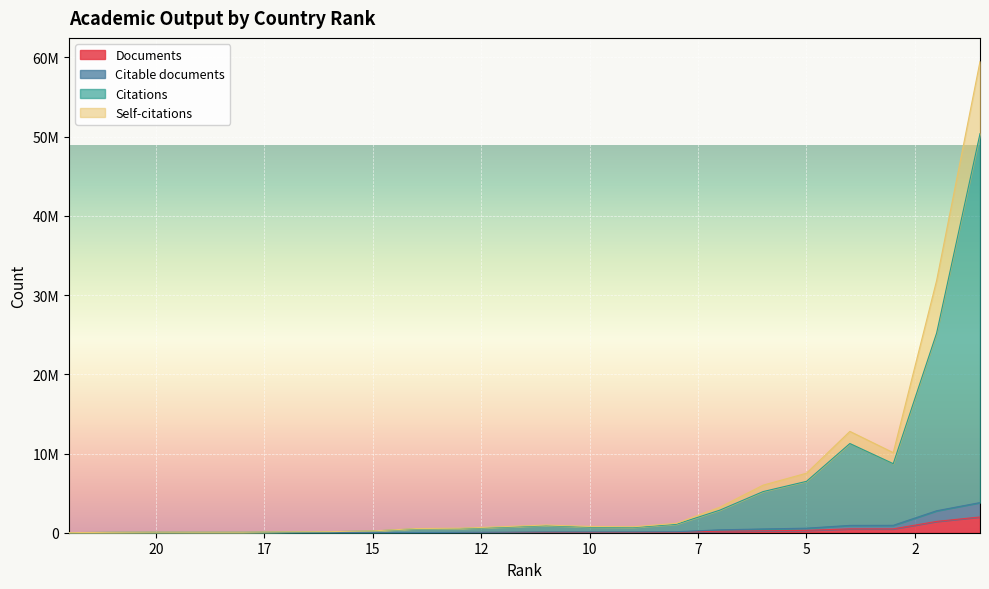

What is the value of the Documents point at the 2nd from the left?

2495